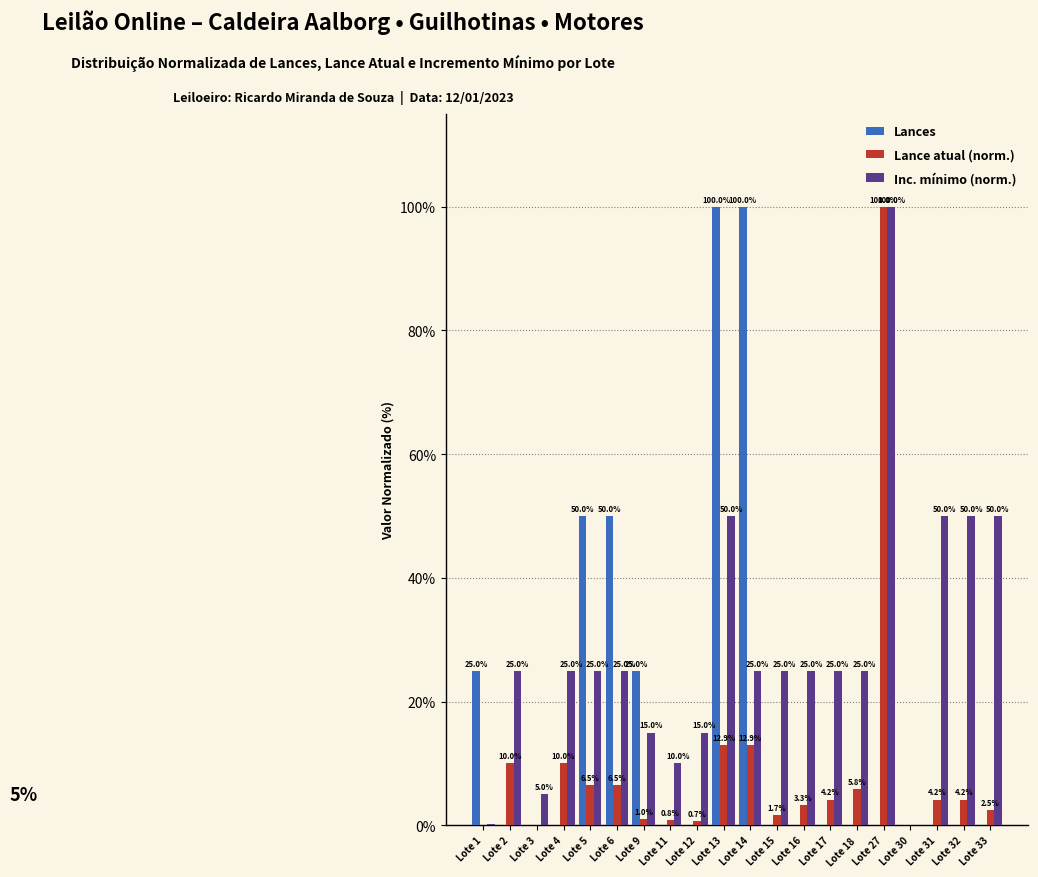

The Lances series shows 50.0 at Lote 6. True or false?

True